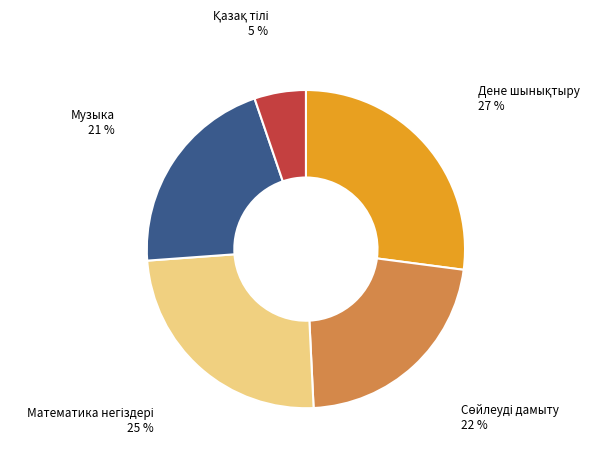

How many slices are in this pie chart?

5